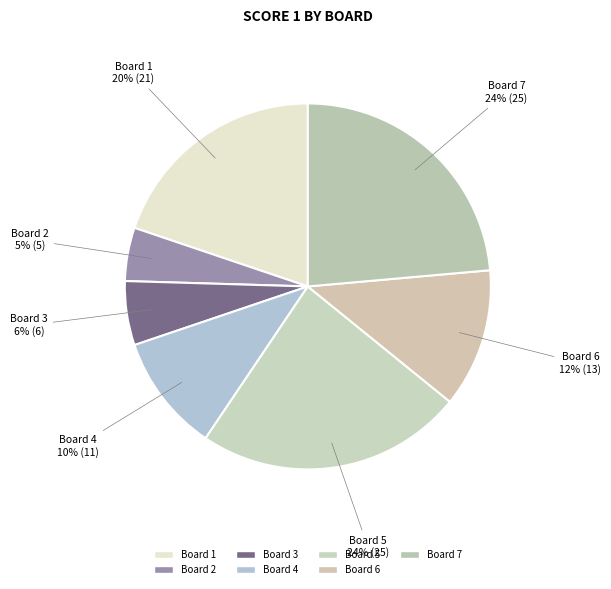

To the nearest percent, what is the difference between the largest and smallest slice percentages?

19%